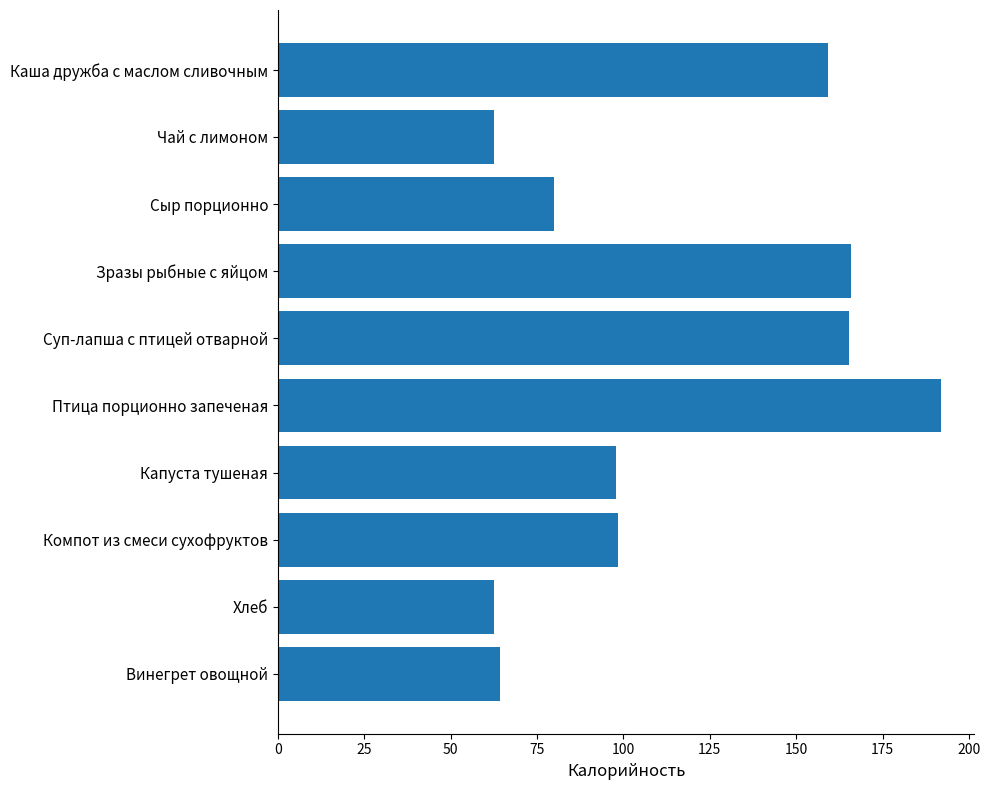

What is the difference between the maximum and second lowest values?

129.5